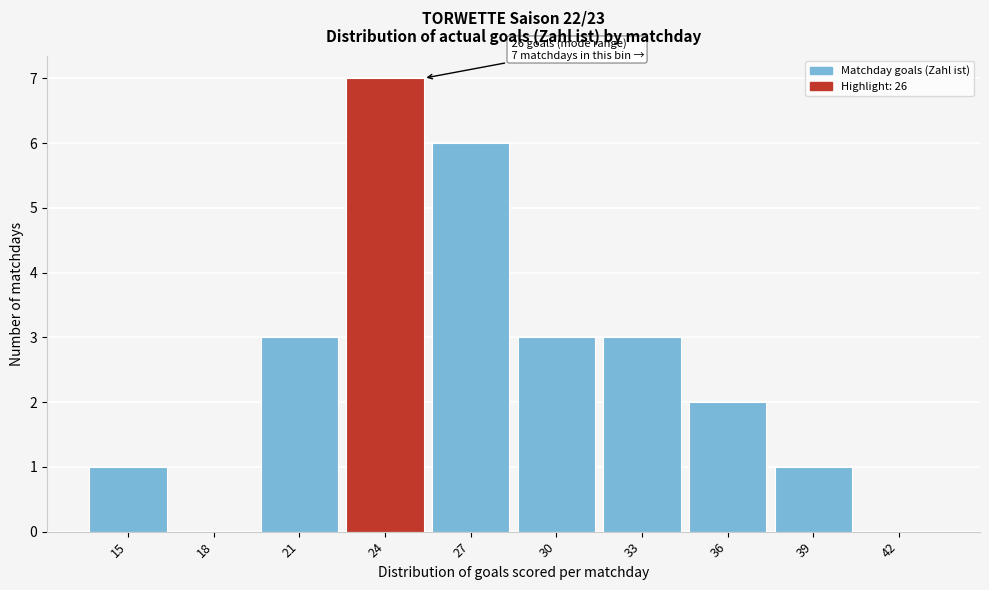

Reading right to left, transcribe all the data shown in this chart.

42=0	39=1	36=2	33=3	30=3	27=6	24=7	21=3	18=0	15=1